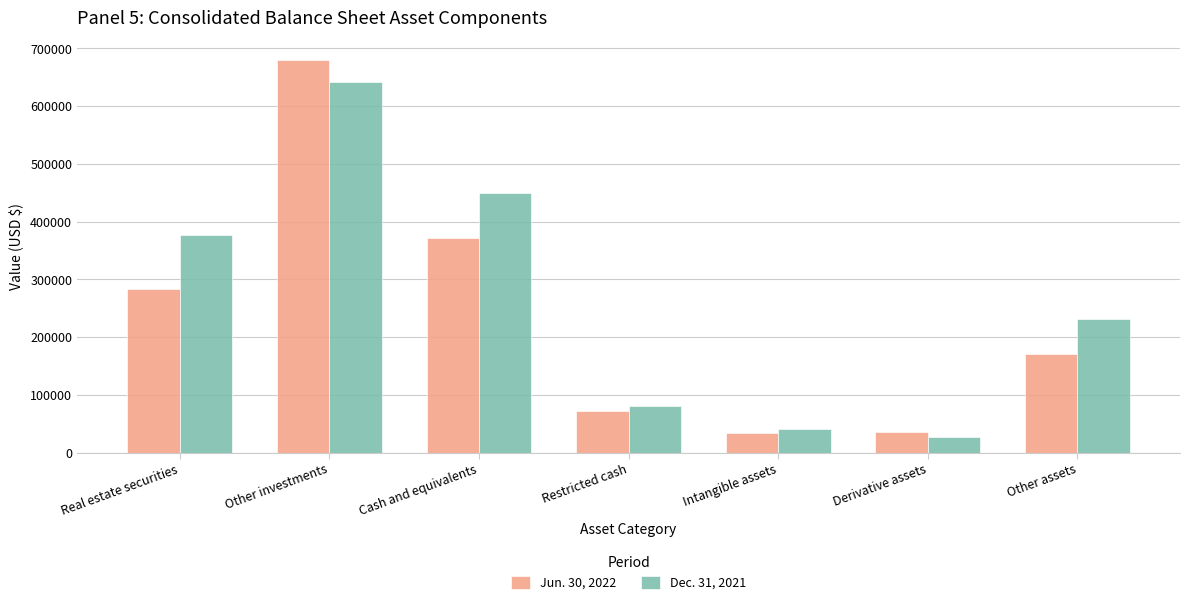

List the labels in order of Dec. 31, 2021 value, smallest first.

Derivative assets, Intangible assets, Restricted cash, Other assets, Real estate securities, Cash and equivalents, Other investments